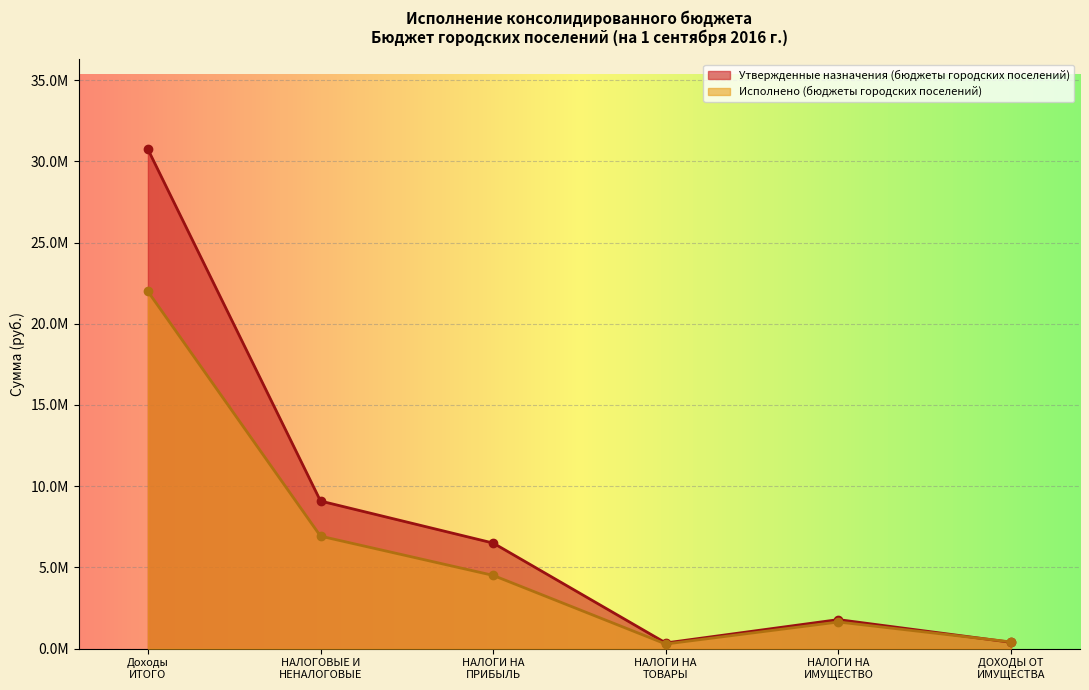

What is the difference between the second highest and second lowest values in the Утвержденные назначения (бюджеты городских поселений) series?

8695474.7